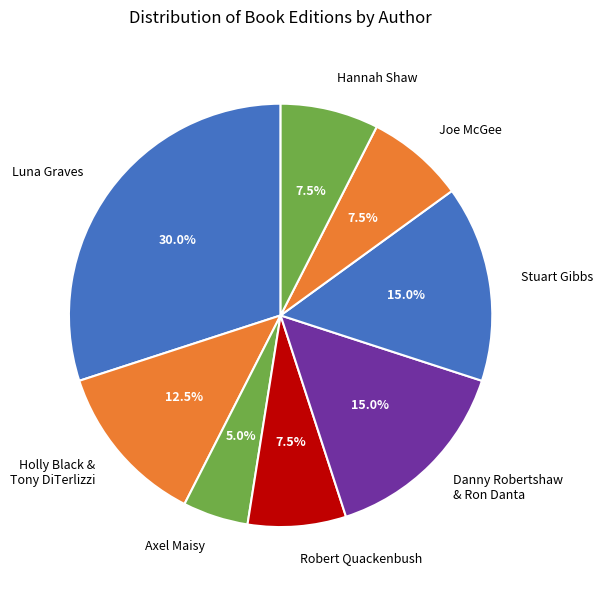

What percentage do Robert Quackenbush and Joe McGee together represent?

15.0%